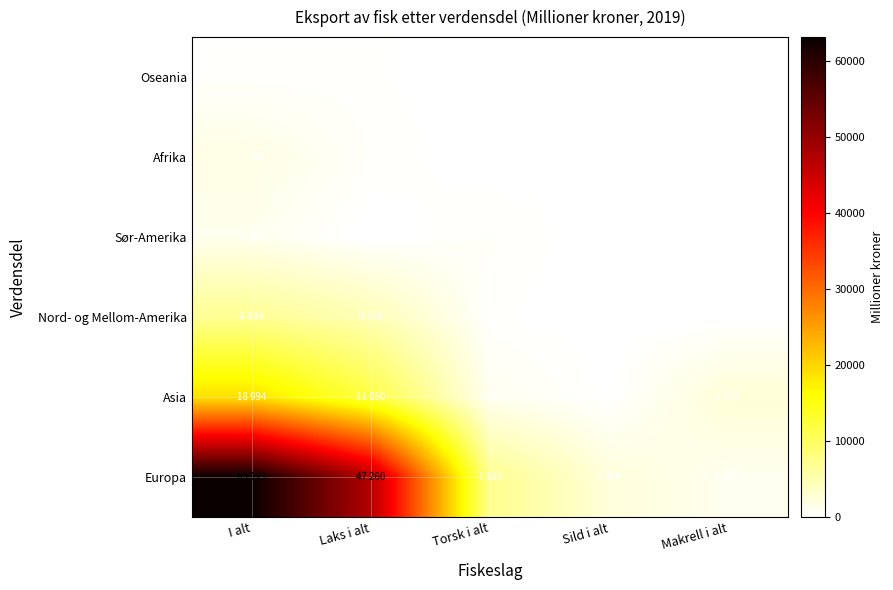

The value of Oseania at Makrell i alt is 5. True or false?

False